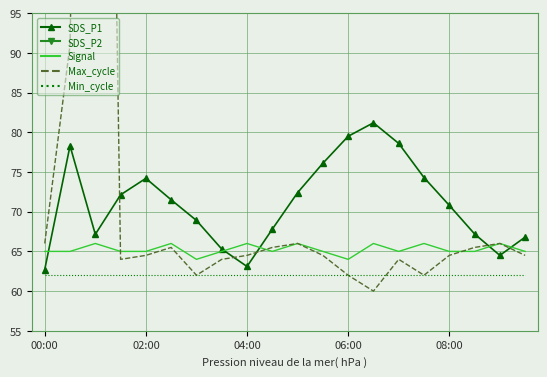

What is the highest value of the SDS_P1 series?

81.2